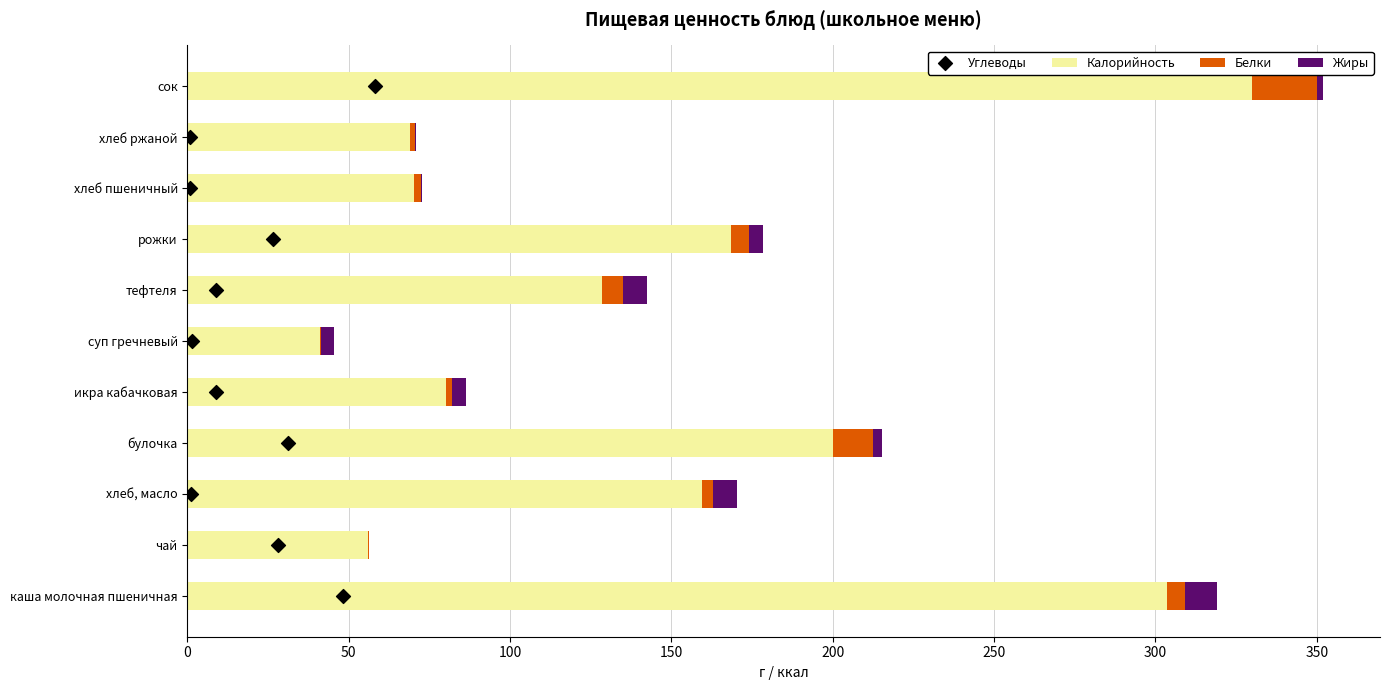

Which series reaches the minimum Y coordinate?

Жиры